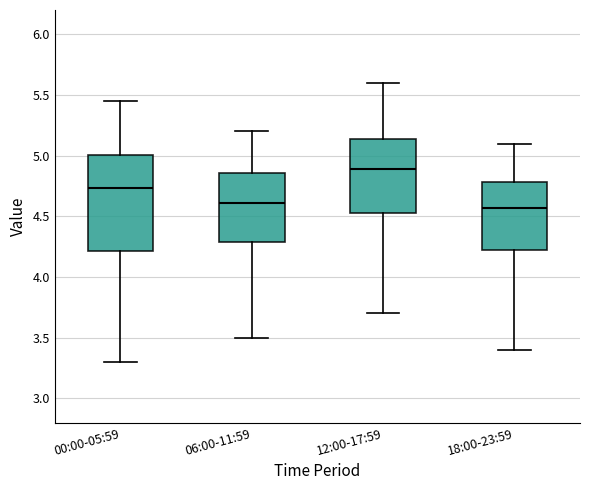

Which box is the tallest, from its lower edge to its upper edge?

00:00-05:59